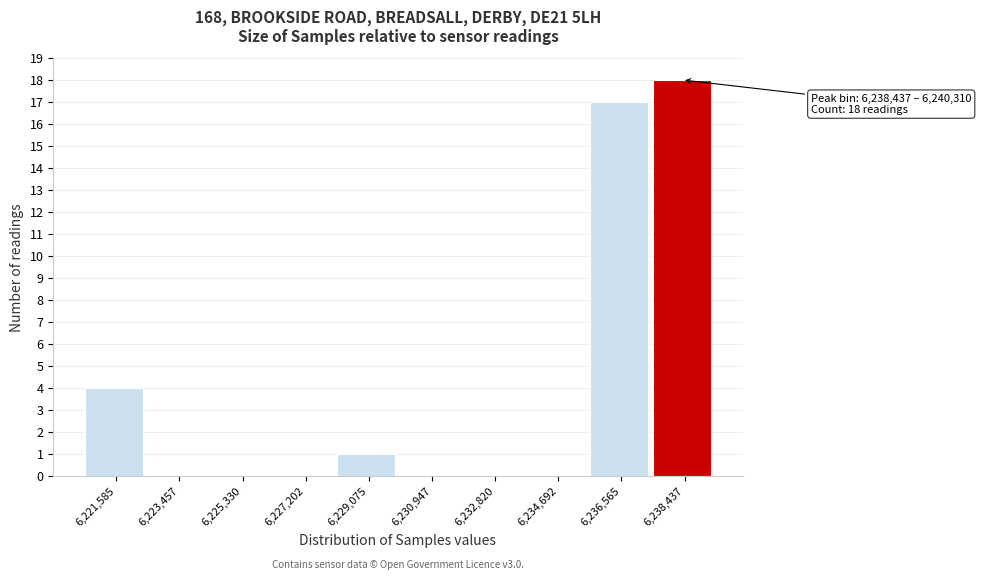

Reading left to right, extract all data points from this chart.

6,221,585=4	6,223,457=0	6,225,330=0	6,227,202=0	6,229,075=1	6,230,947=0	6,232,820=0	6,234,692=0	6,236,565=17	6,238,437=18